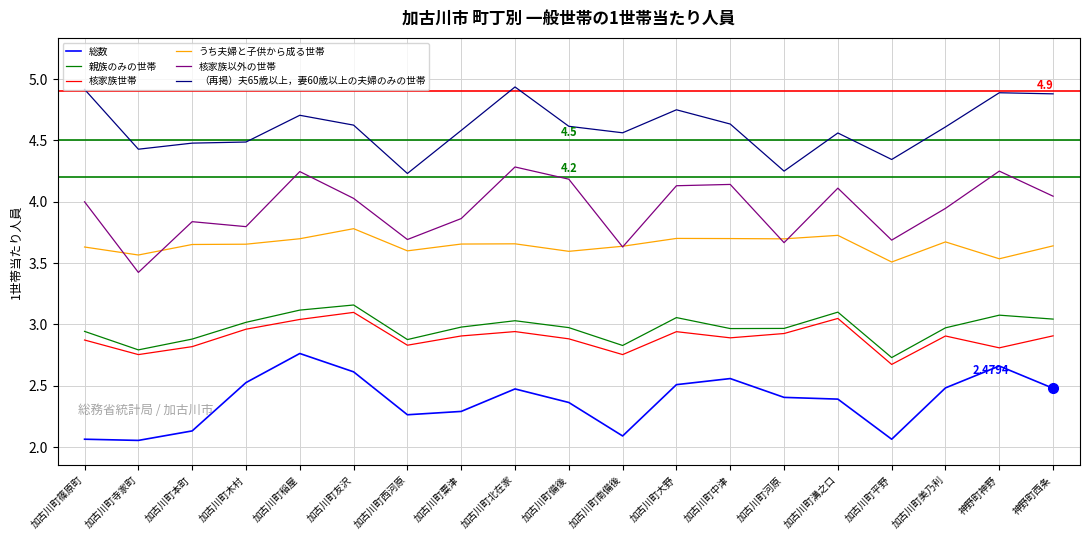

What are all the series names shown in the legend?

総数, 親族のみの世帯, 核家族世帯, うち夫婦と子供から成る世帯, 核家族以外の世帯, （再掲）夫65歳以上，妻60歳以上の夫婦のみの世帯